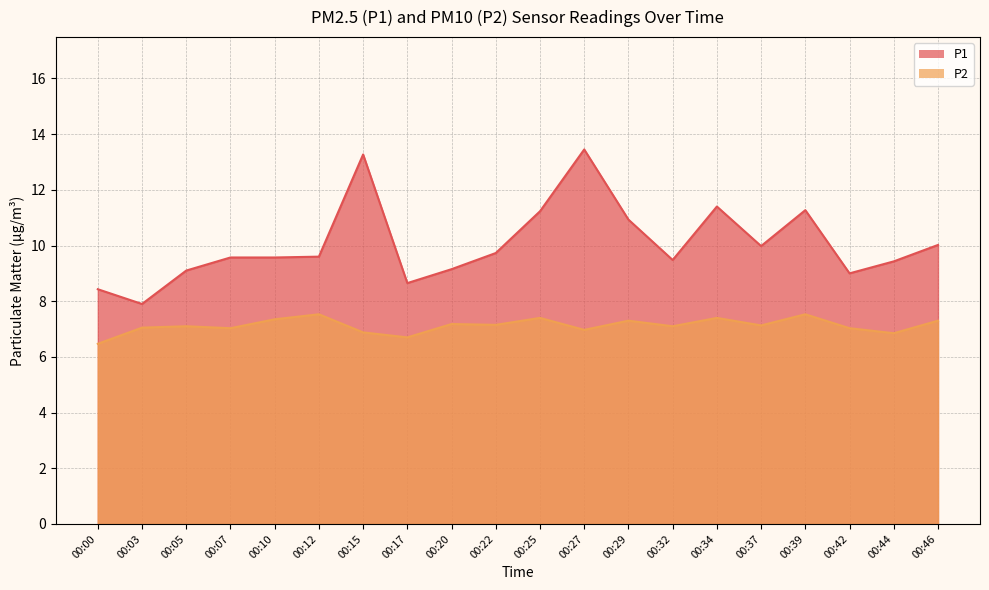

Between 00:17 and 00:20, which series saw the biggest shift?

P1